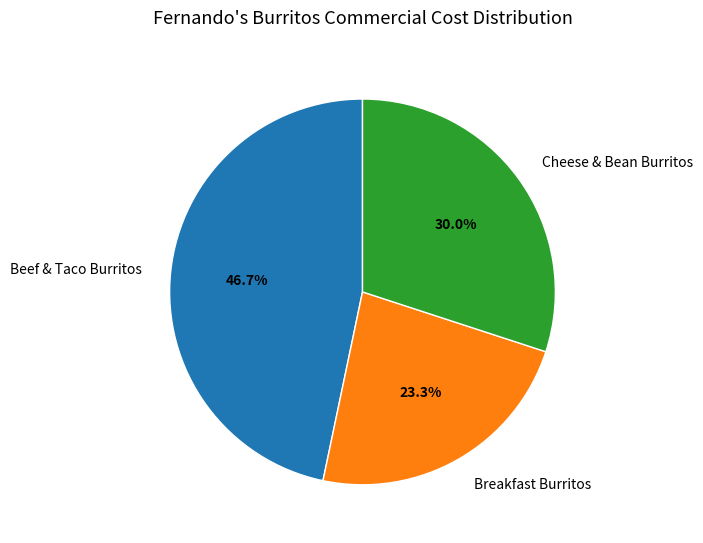

Is there any slice that represents more than half of the pie?

No